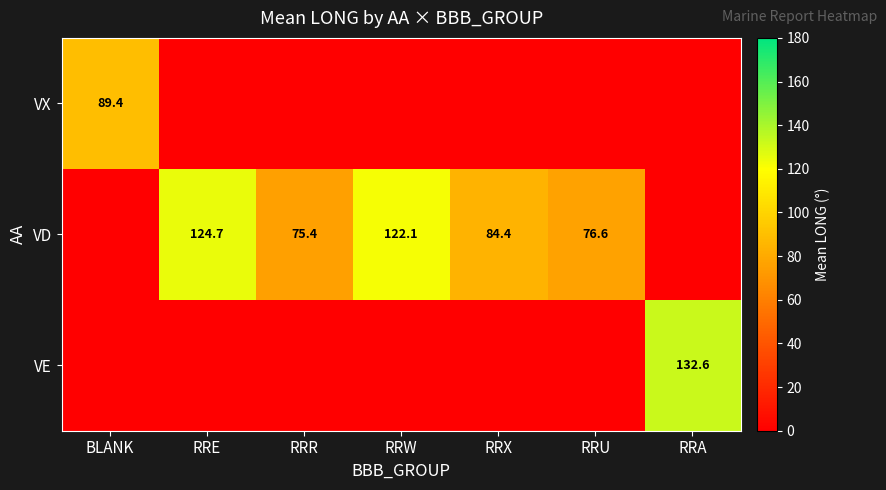

Count the number of categories in the chart.

7